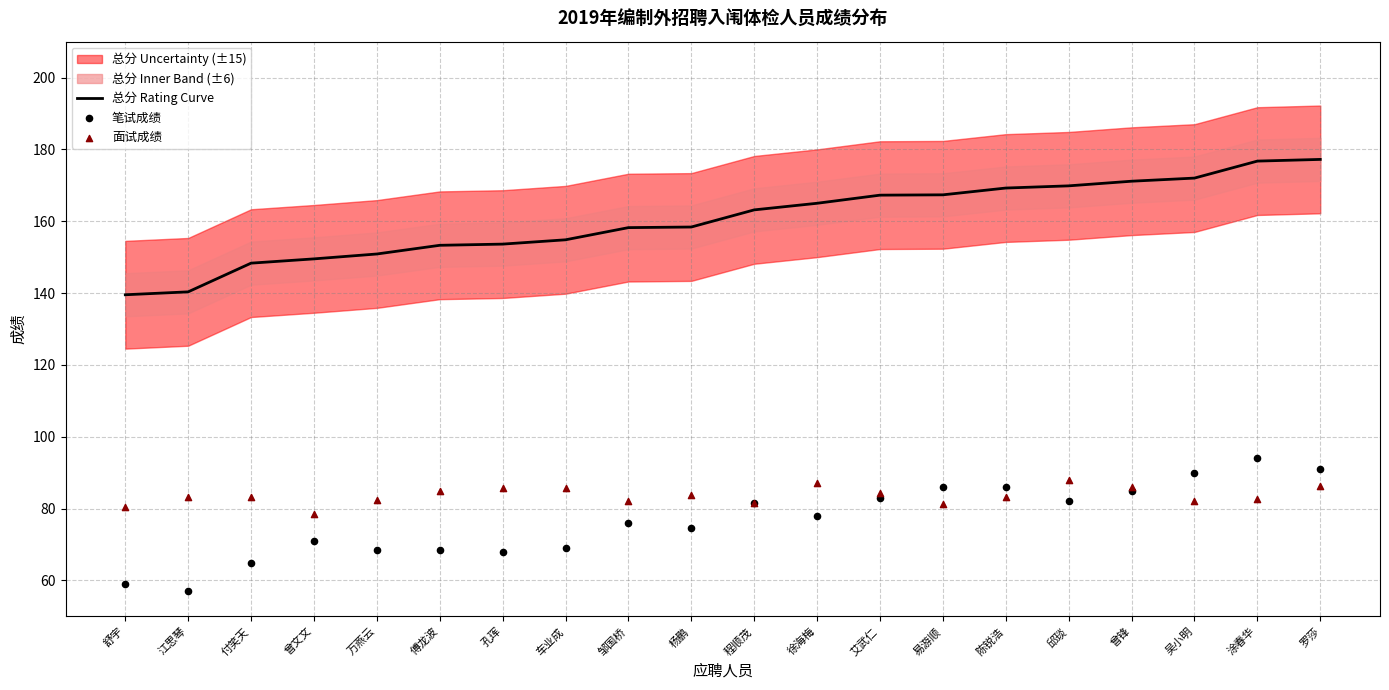

Which series reaches the minimum Y coordinate?

笔试成绩